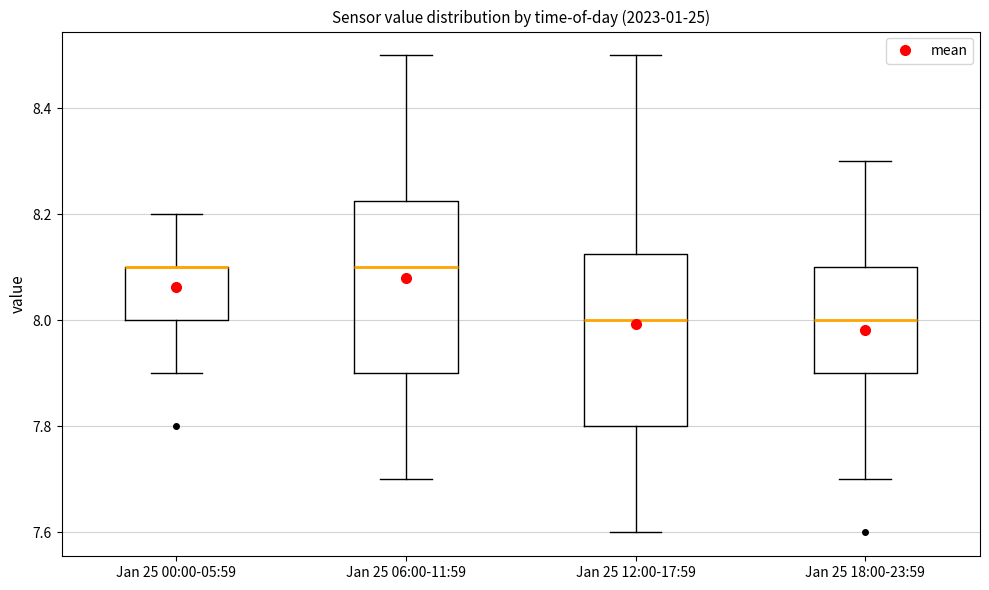

Where is the lower edge of the box for Jan 25 18:00-23:59 on the y-axis? The values are not printed on the chart, so give them approximately, as read against the axis.

7.90